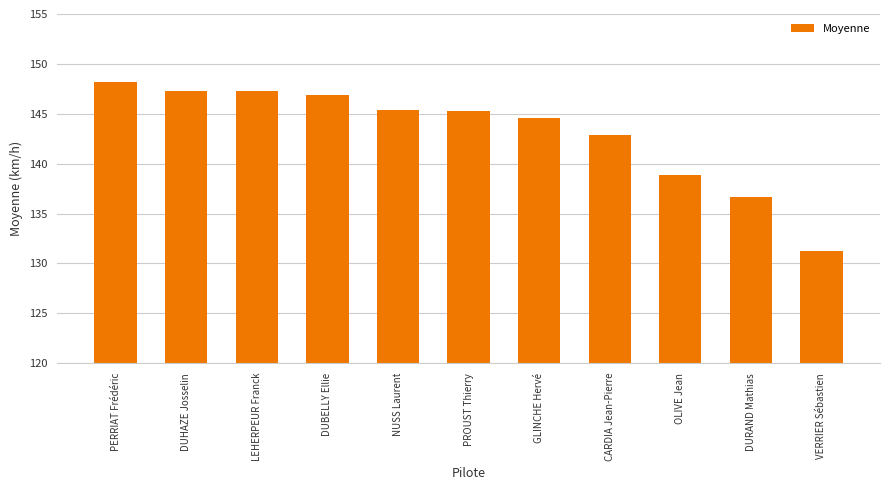

What is the maximum value shown in the chart?

148.2